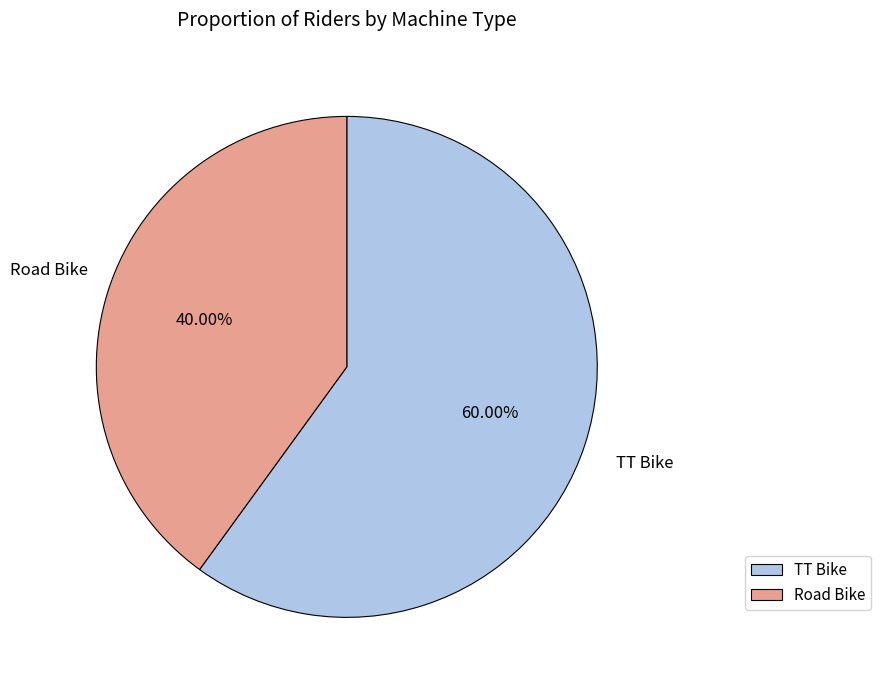

What is the smallest slice in the pie chart?

Road Bike